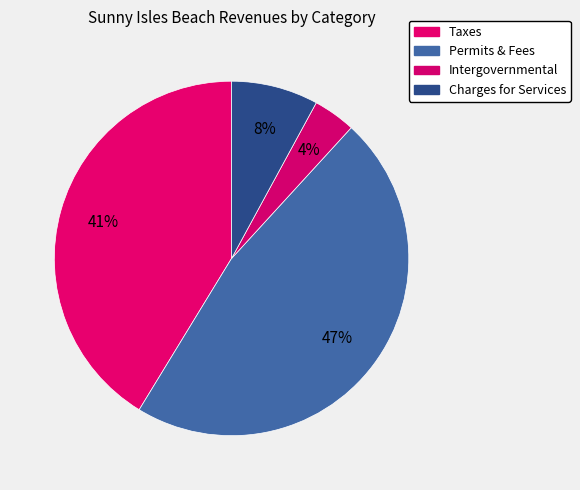

How many segments does this pie chart have?

4